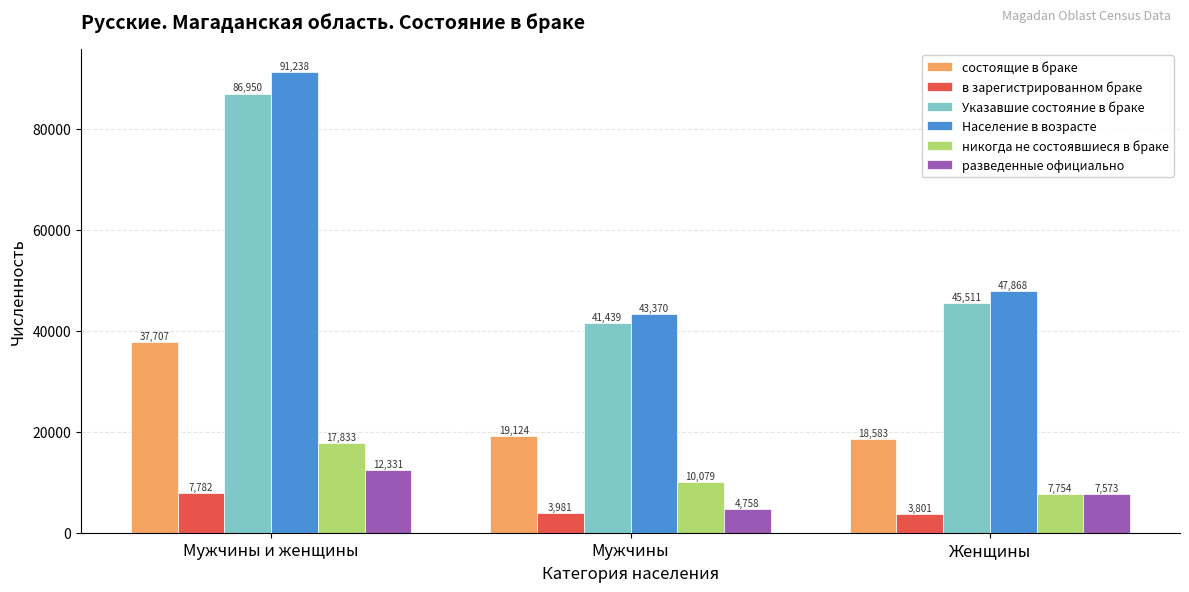

What are all the series names shown in the legend?

состоящие в браке, в зарегистрированном браке, Указавшие состояние в браке, Население в возрасте, никогда не состоявшиеся в браке, разведенные официально